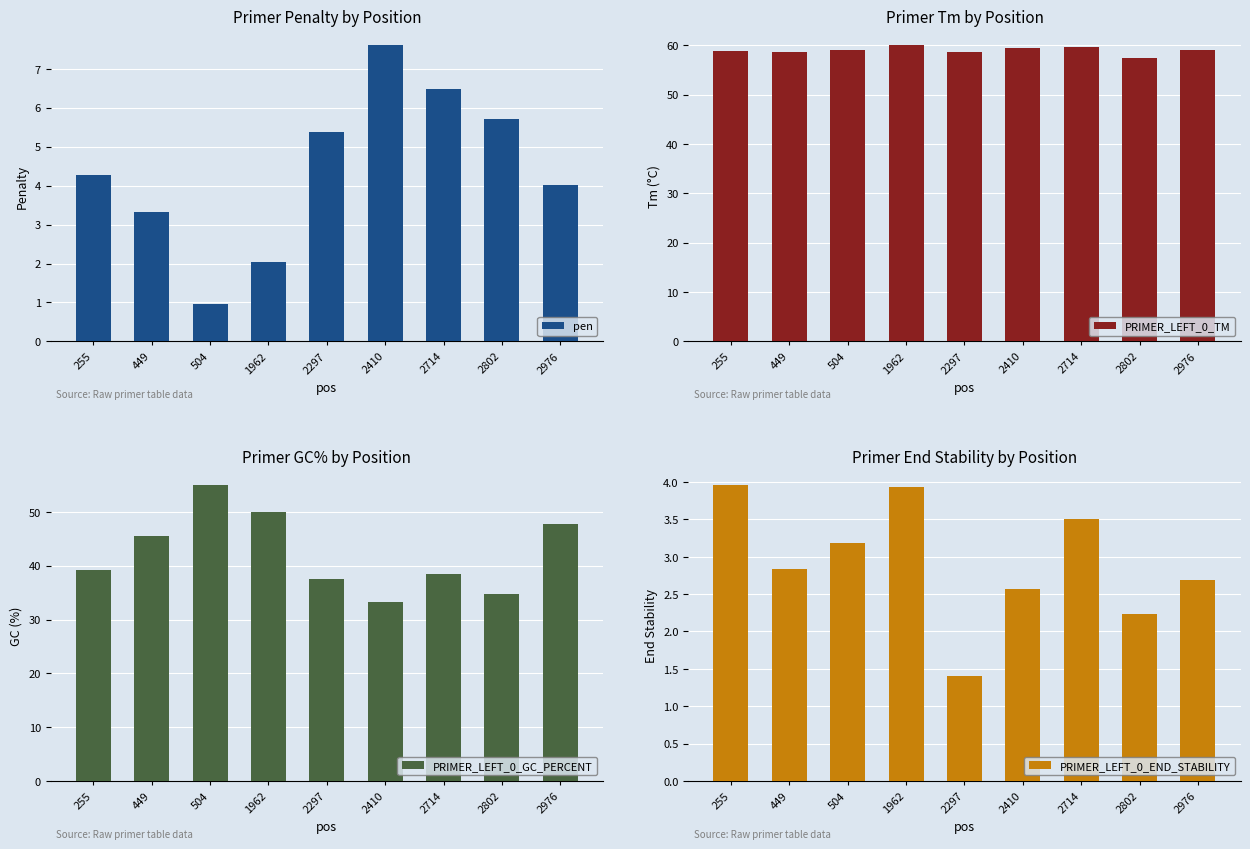

Reading right to left, list all the values displayed in this chart.

pen: 4.0	5.7	6.5	7.6	5.4	2.0	1.0	3.3	4.3
PRIMER_LEFT_0_TM: 59.0	57.3	59.5	59.4	58.6	60.0	59.0	58.7	58.7
PRIMER_LEFT_0_GC_PERCENT: 47.8	34.8	38.5	33.3	37.5	50.0	55.0	45.5	39.1
PRIMER_LEFT_0_END_STABILITY: 2.7	2.2	3.5	2.6	1.4	3.9	3.2	2.8	4.0